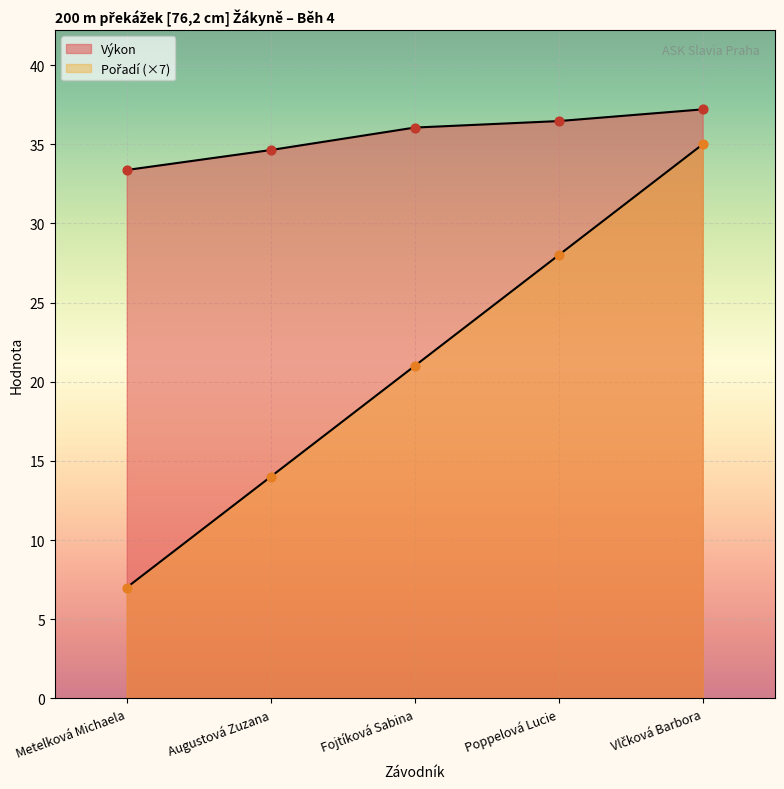

Which series reaches the minimum Y coordinate?

Pořadí